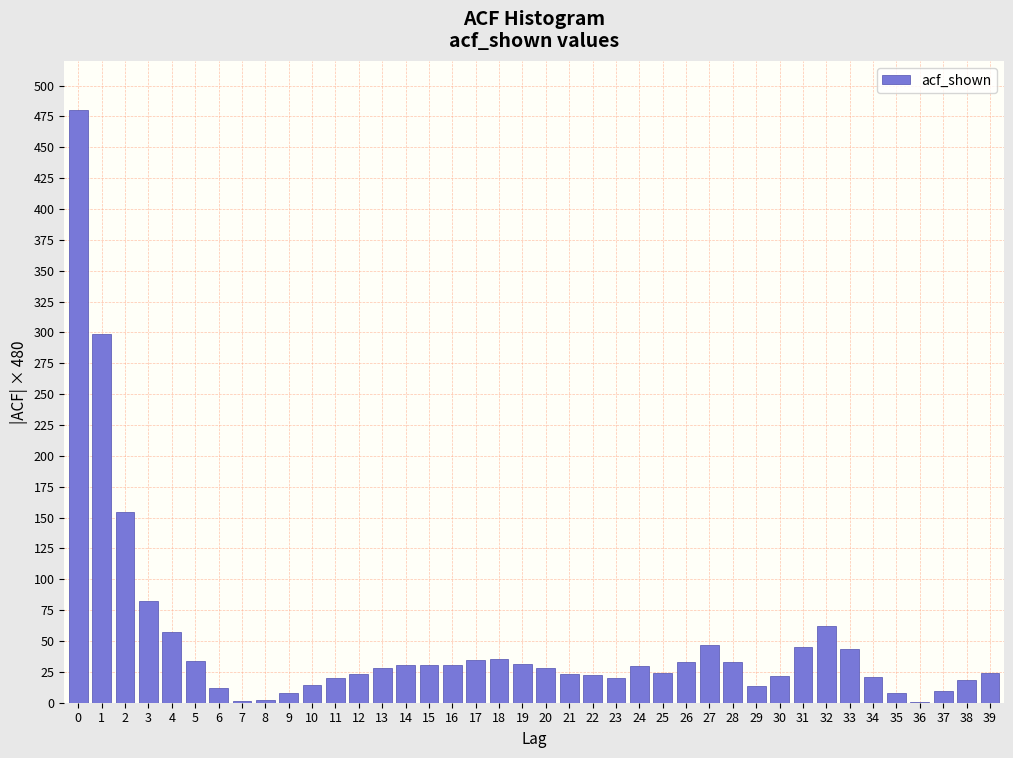

What is the change in value from 0 to 33?

-436.3